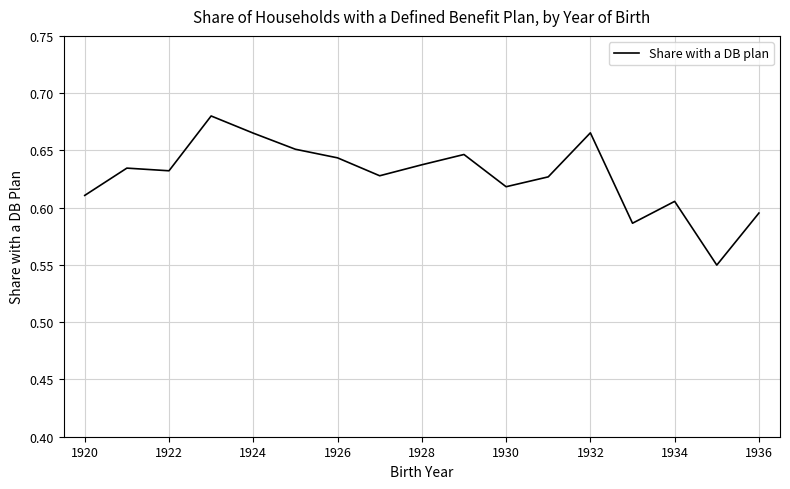

True or false: there are more than 1 points higher than both neighbors.

True